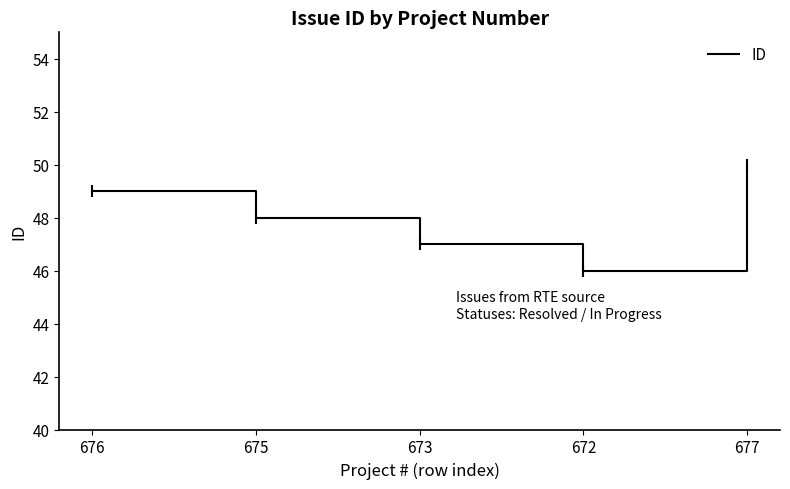

At which label does the data first exceed 48?

676